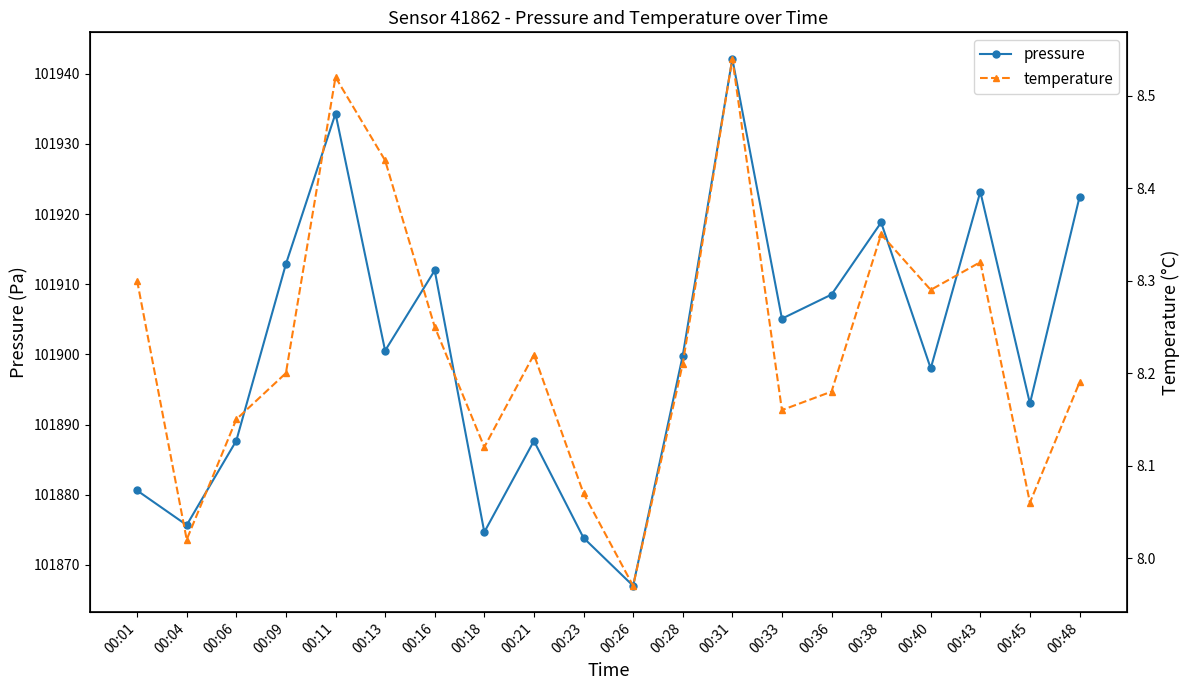

True or false: pressure and temperature intersect in this chart.

False